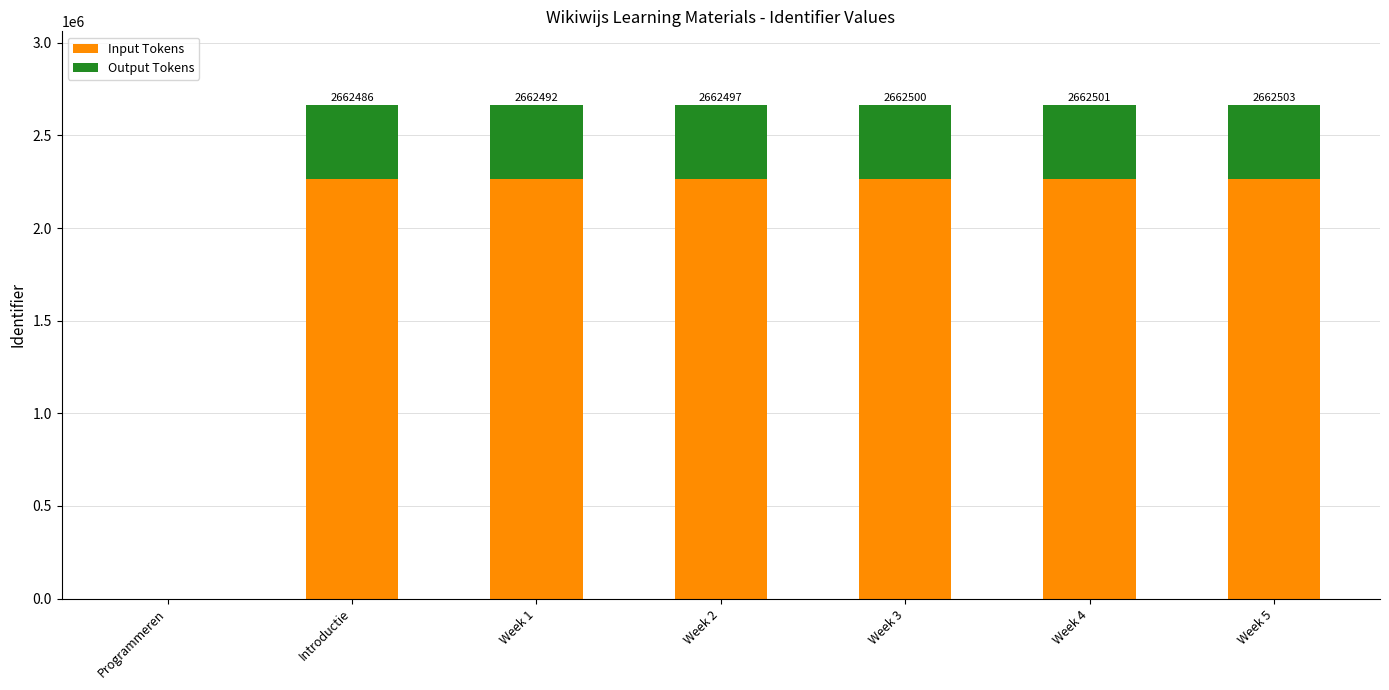

What is the total value across all series at Introductie?

2662486